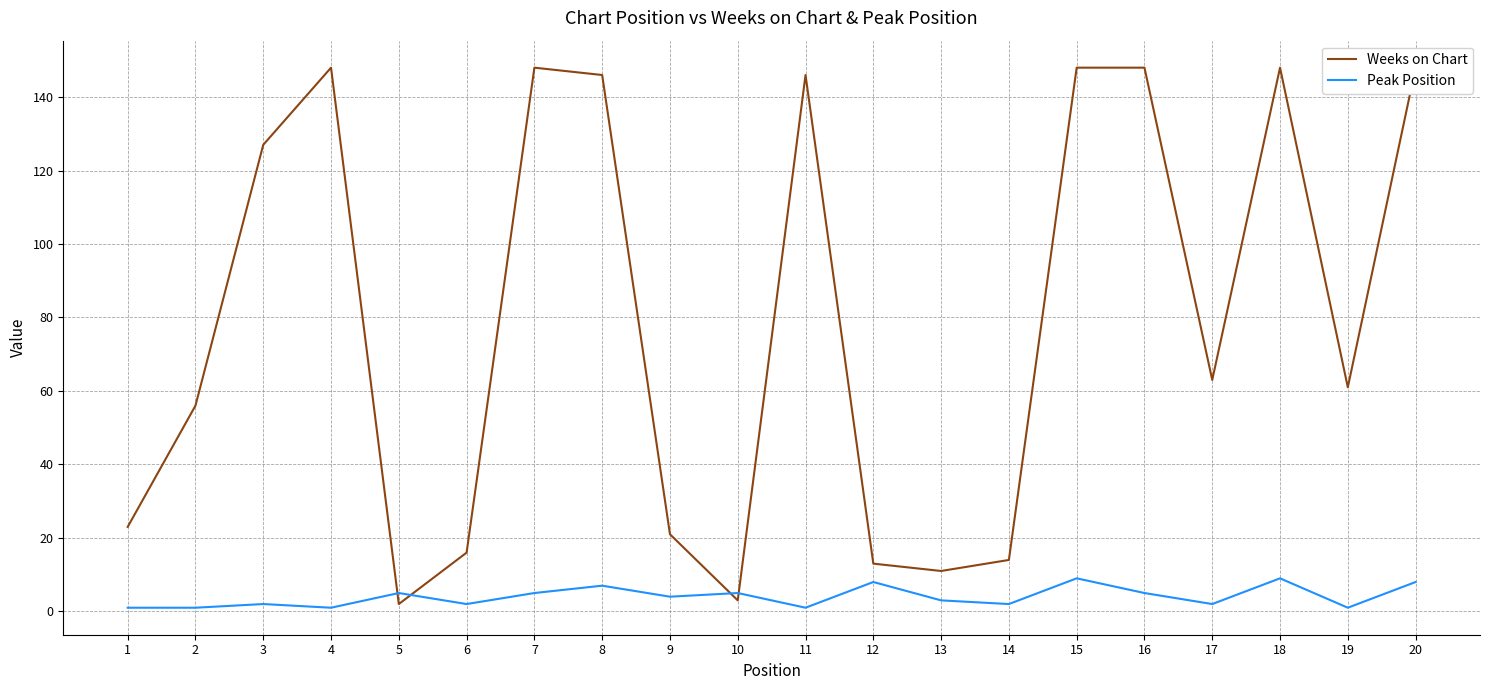

Between 1 and 4, which series saw the biggest shift?

Weeks on Chart